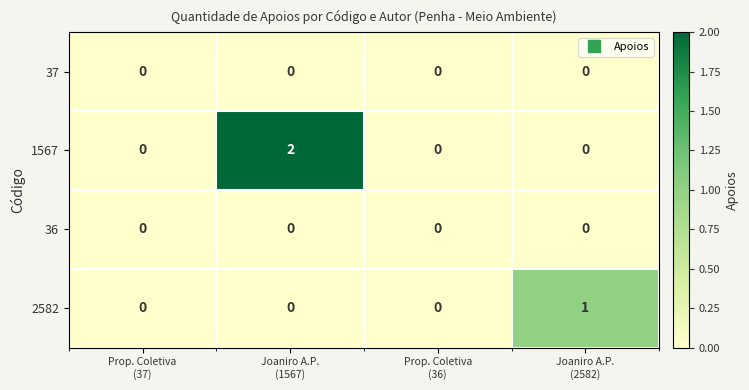

How many 2582 values are between 0 and 1?

4